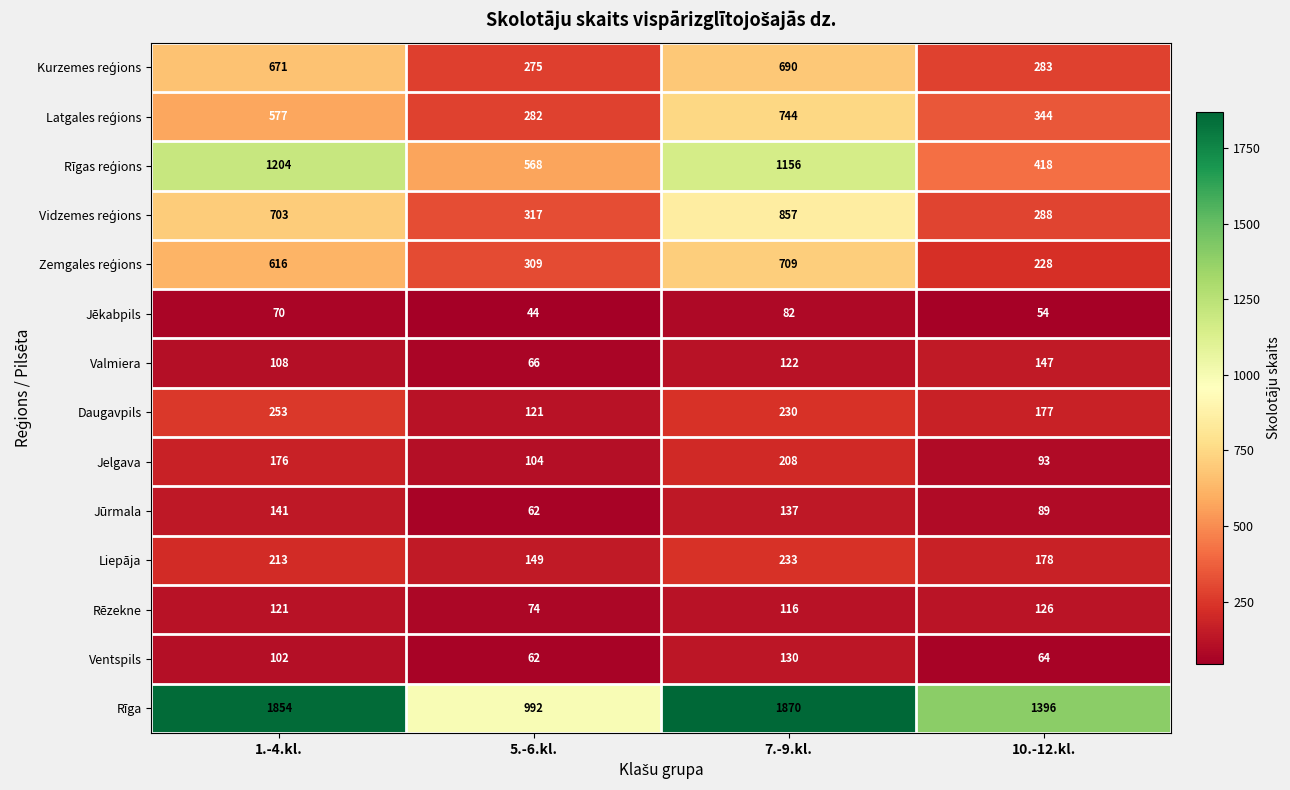

At which label is Rēzekne closest to 100?

7.-9.kl.